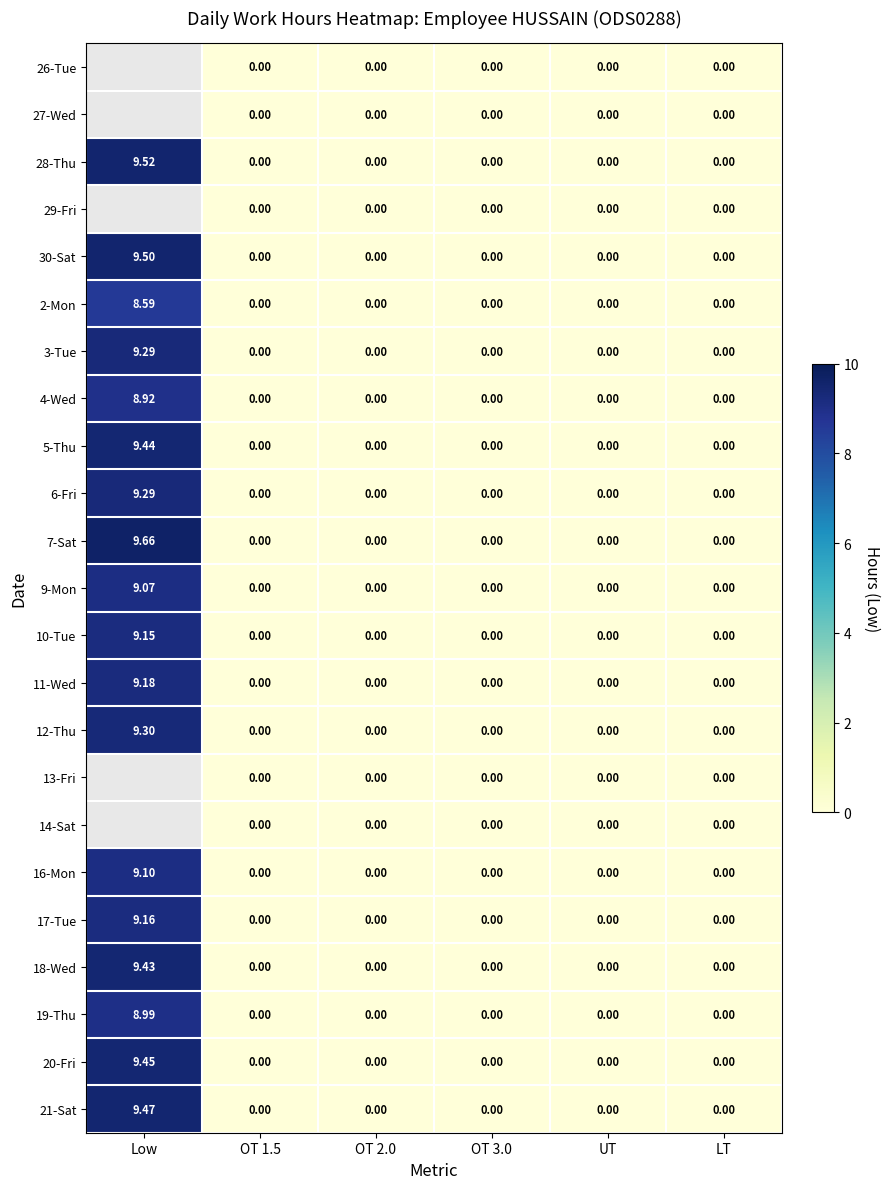

Between LT and UT, which is larger?

LT